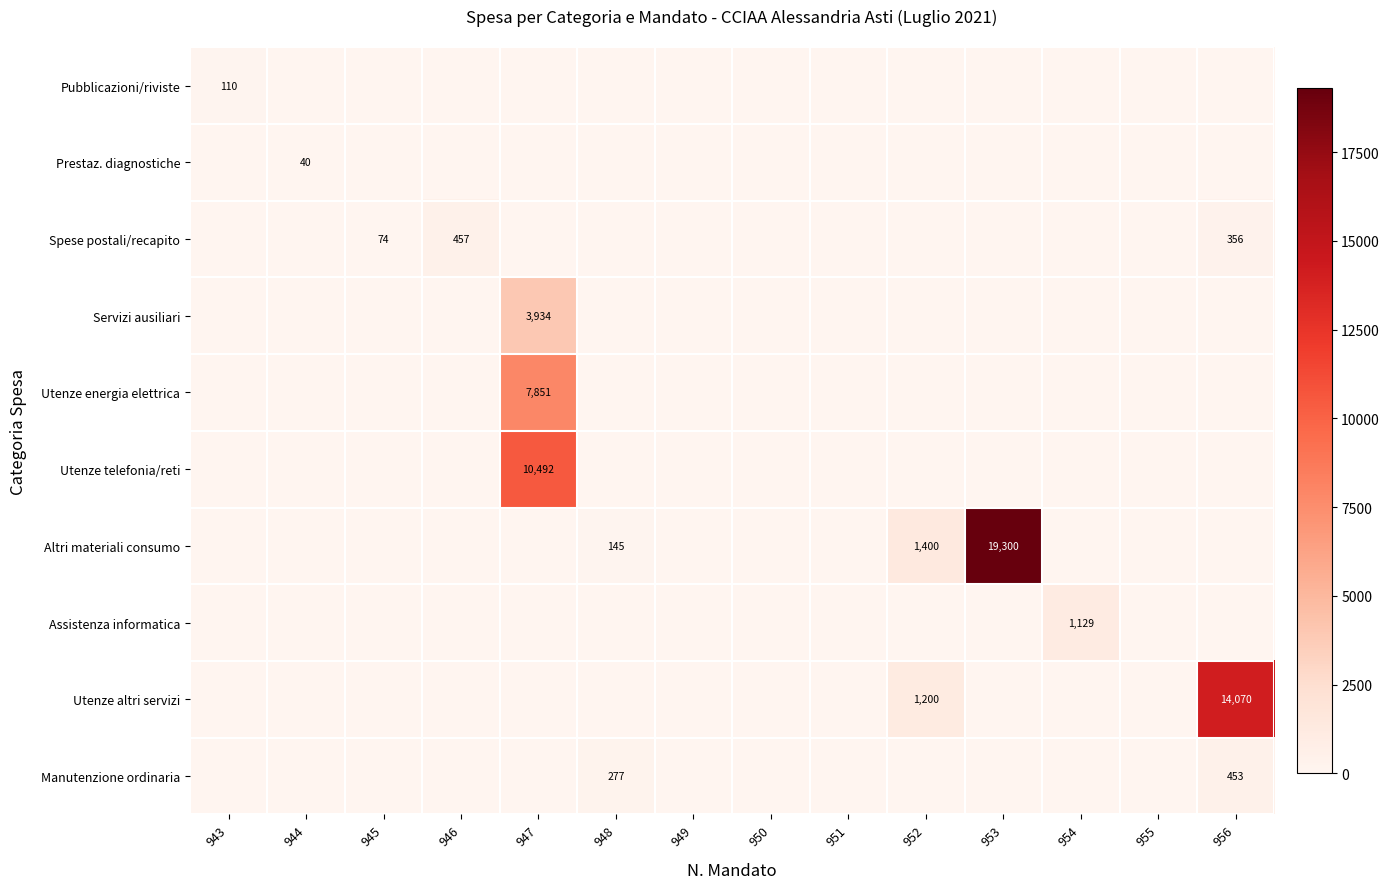

Is it true that Utenze altri servizi equals 1200 at 952?

True